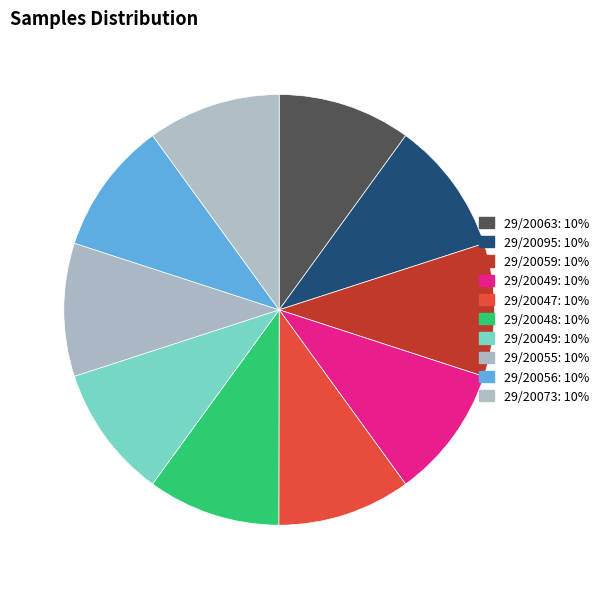

How many slices are in this pie chart?

10